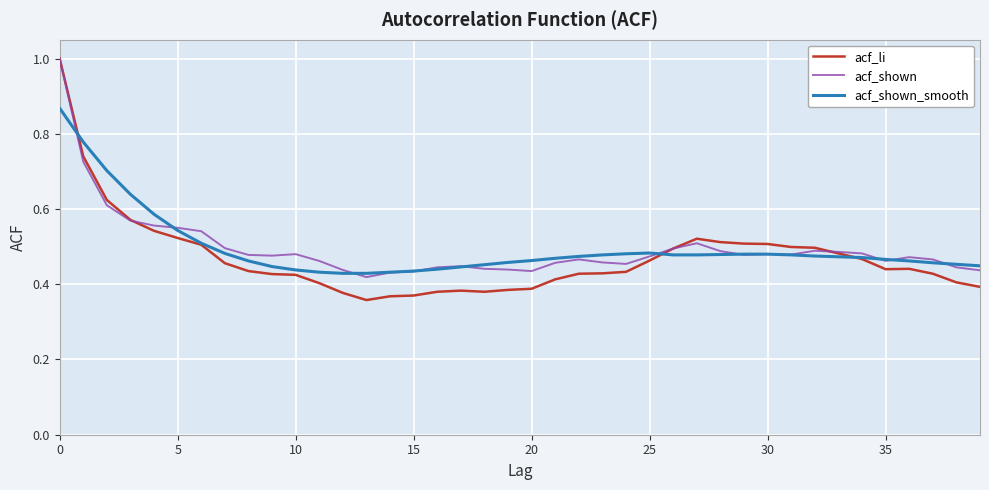

Which series has the widest spread of values?

acf_li